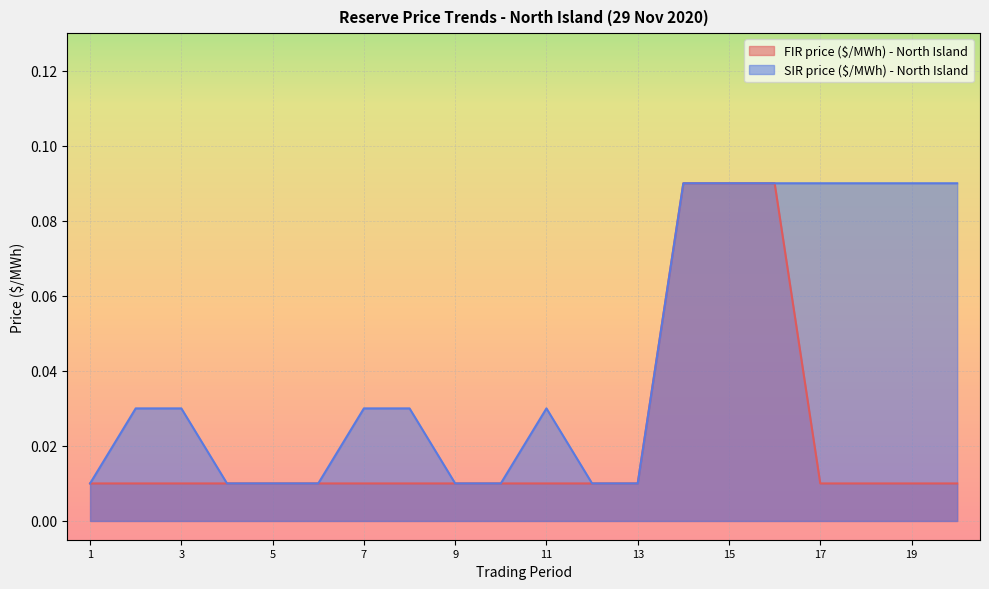

What is the sum of all SIR price ($/MWh) - North Island values?

0.9